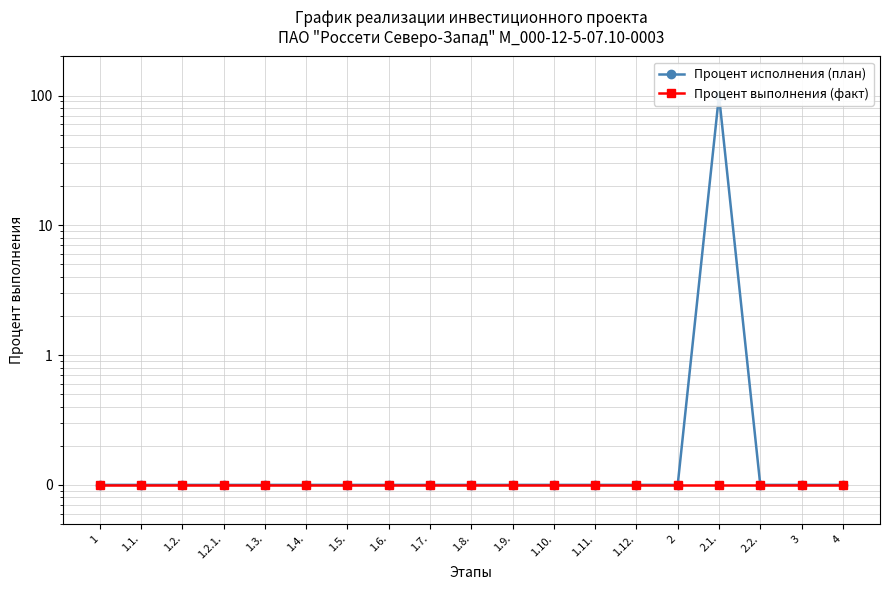

Is it true that Процент выполнения (факт) equals 0.1 at 1.12.?

True